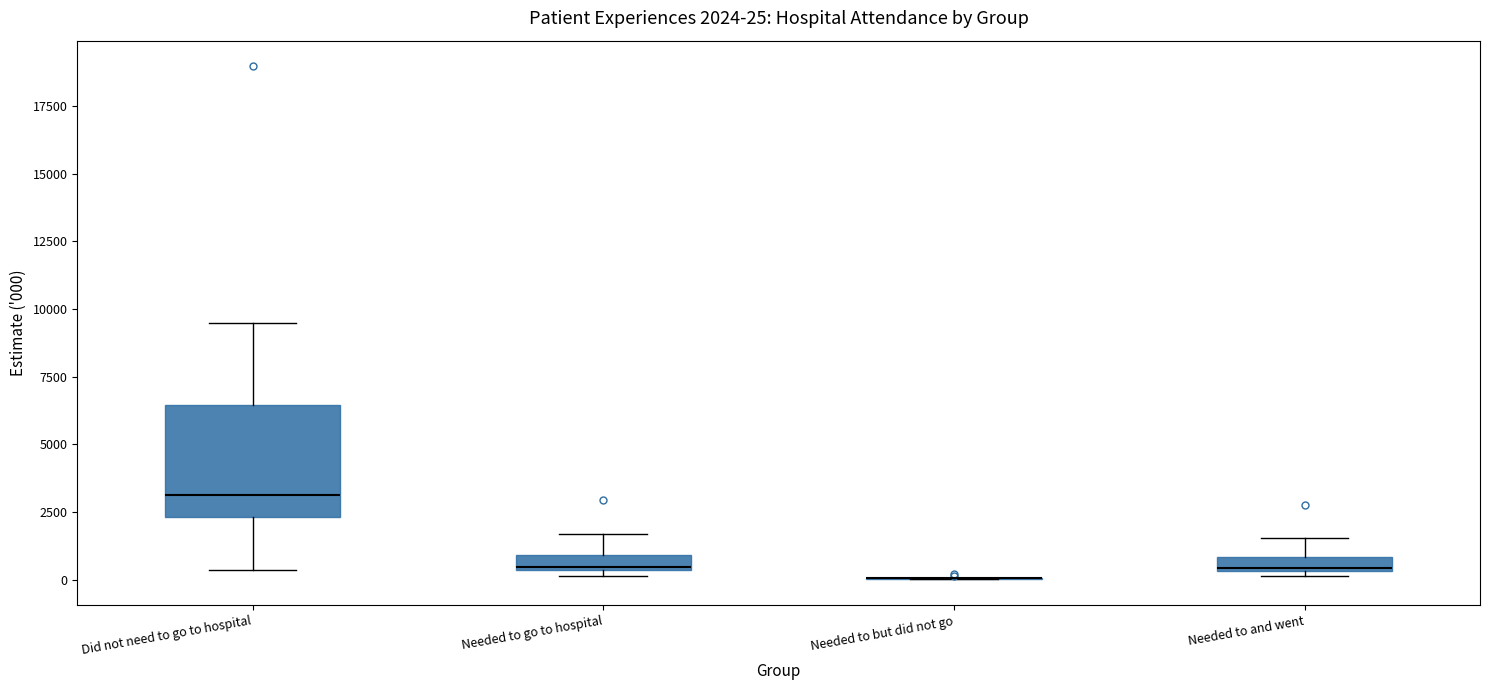

Comparing the boxes themselves (not the whiskers), which one is the tallest?

Did not need to go to hospital